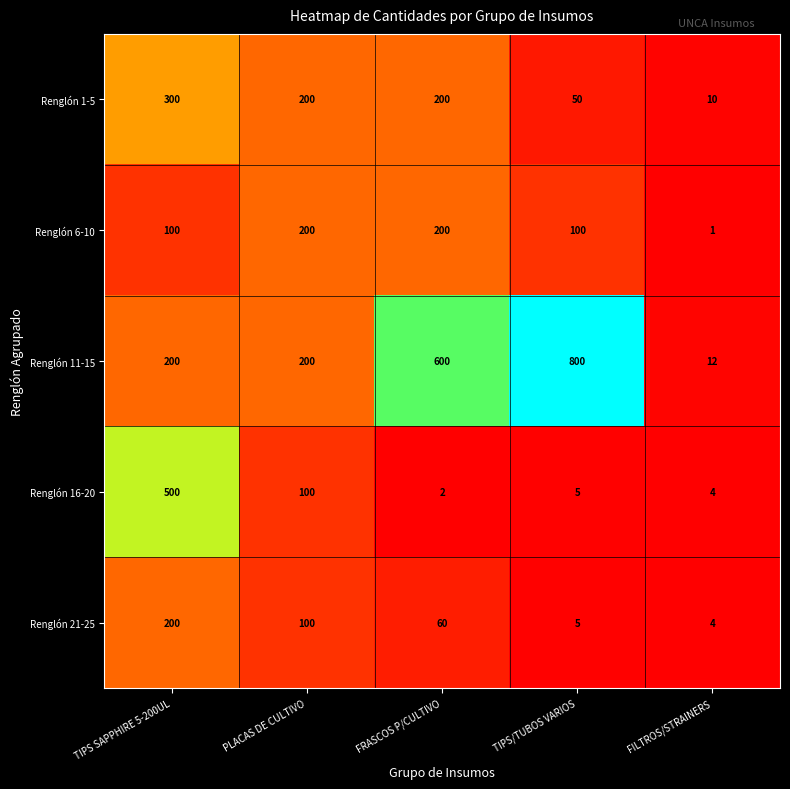

Which series has the widest spread of values?

Renglón 11-15